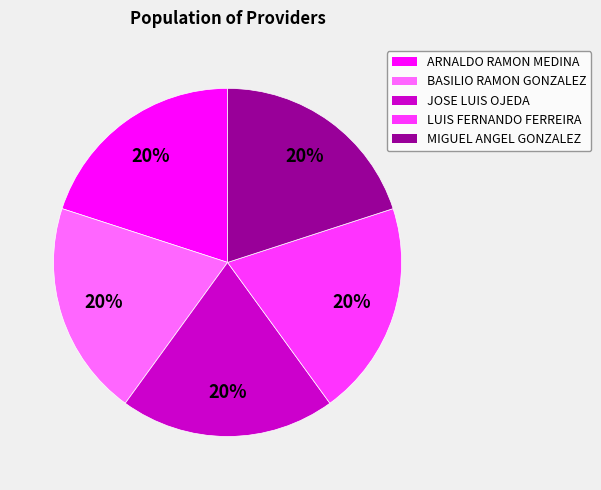

To the nearest percent, what is the average slice percentage?

20%